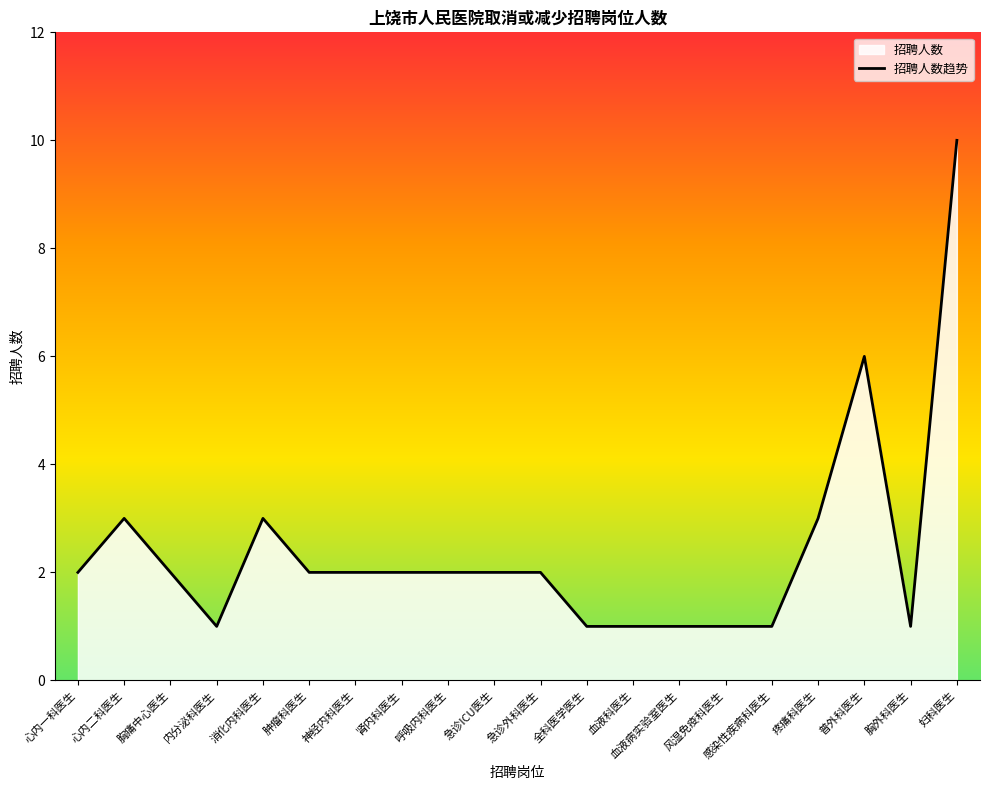

List the labels in order of value, smallest first.

内分泌科医生, 全科医学医生, 血液科医生, 血液病实验室医生, 风湿免疫科医生, 感染性疾病科医生, 胸外科医生, 心内一科医生, 胸痛中心医生, 肿瘤科医生, 神经内科医生, 肾内科医生, 呼吸内科医生, 急诊ICU医生, 急诊外科医生, 心内二科医生, 消化内科医生, 疼痛科医生, 普外科医生, 妇科医生